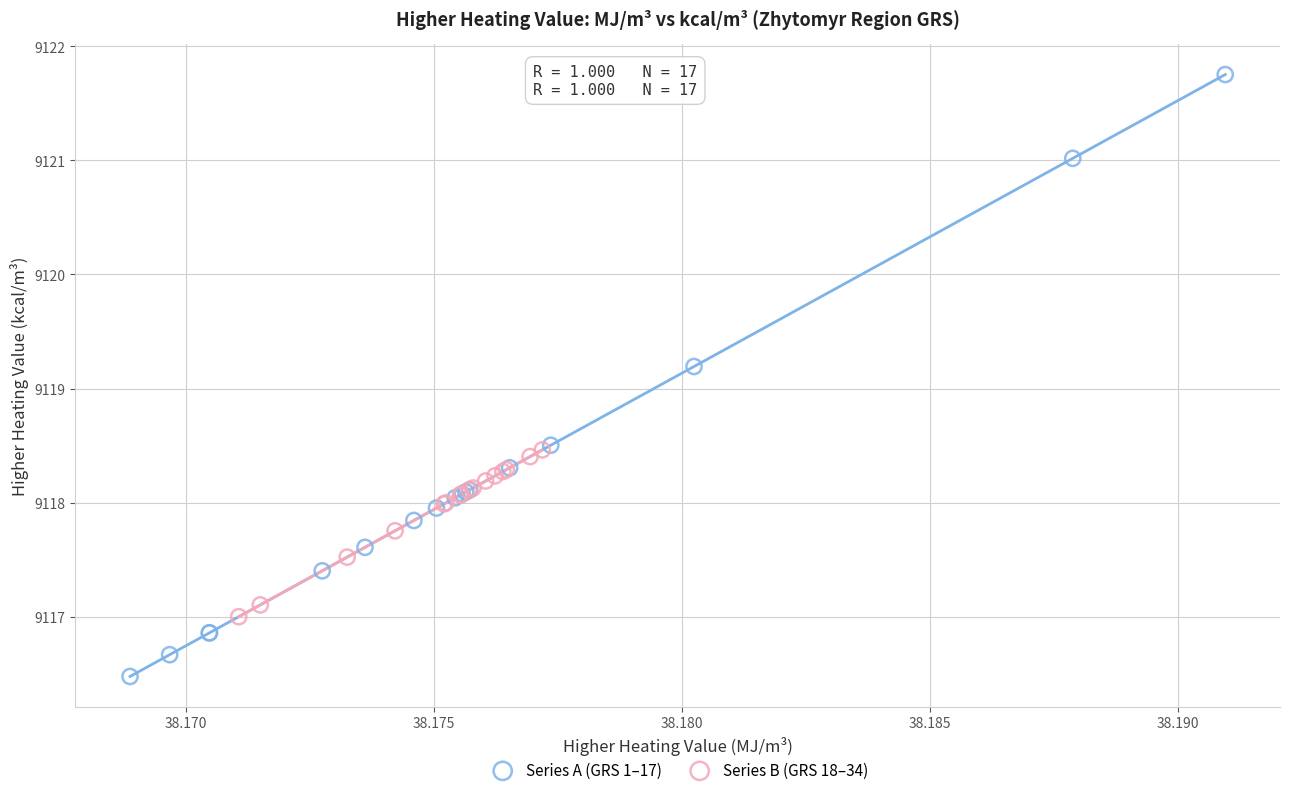

Which series reaches the minimum Y coordinate?

Series A (GRS 1–17)